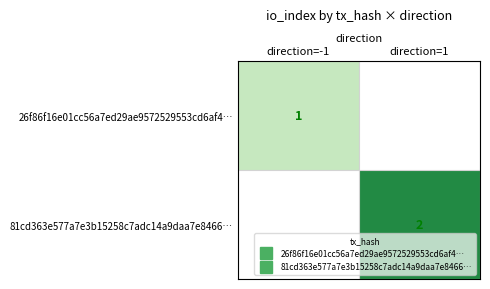

List the series in order of their overall mean, lowest first.

26f86f16e01cc56a7ed29ae9572529553cd6af4…, 81cd363e577a7e3b15258c7adc14a9daa7e8466…